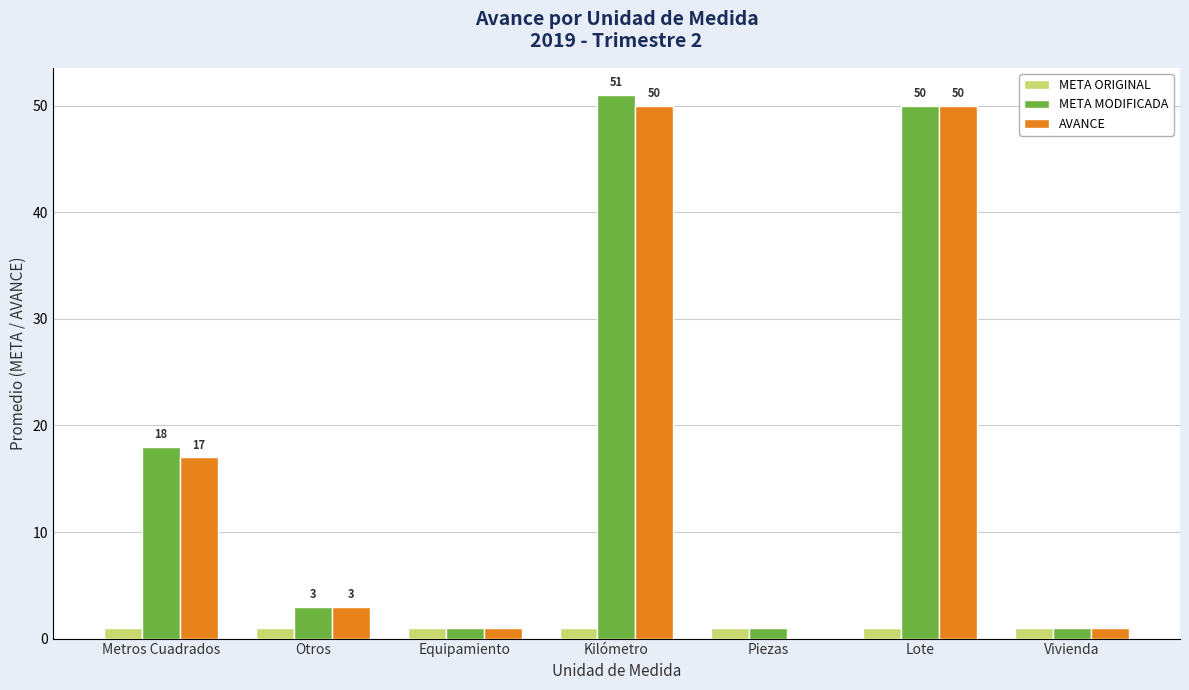

How many values in AVANCE are above zero?

6